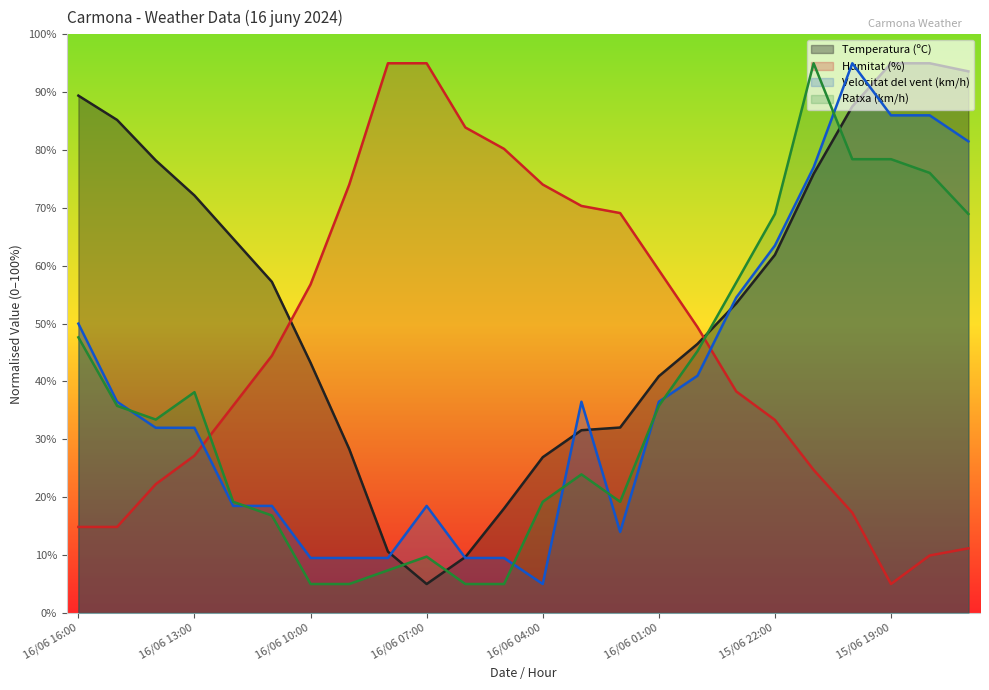

How many distinct data groups are displayed?

4